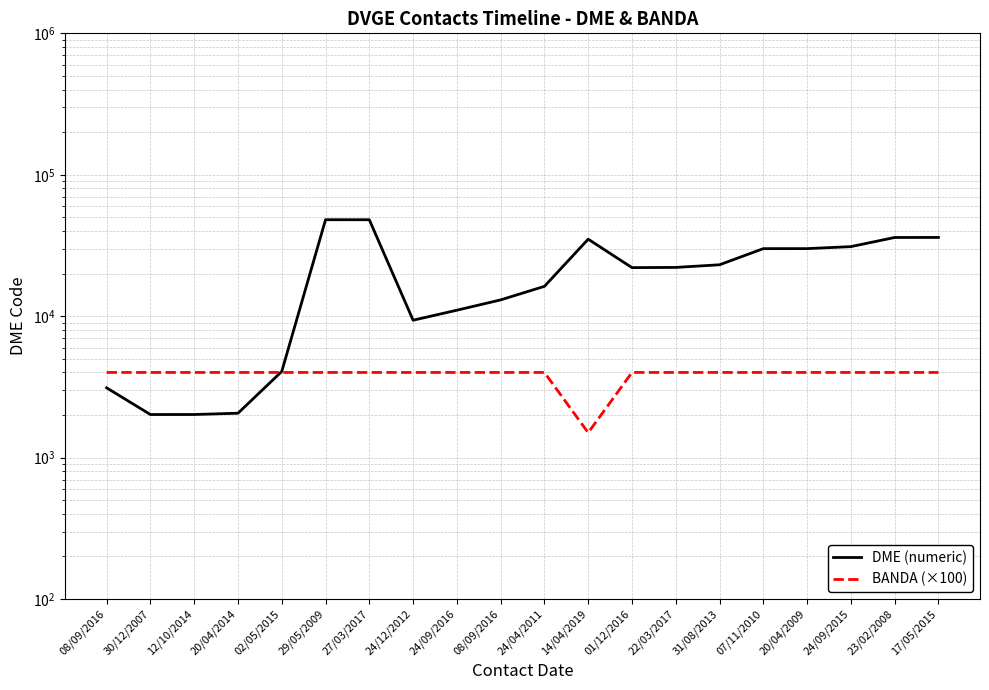

True or false: DME (numeric) and BANDA (×100) intersect in this chart.

True